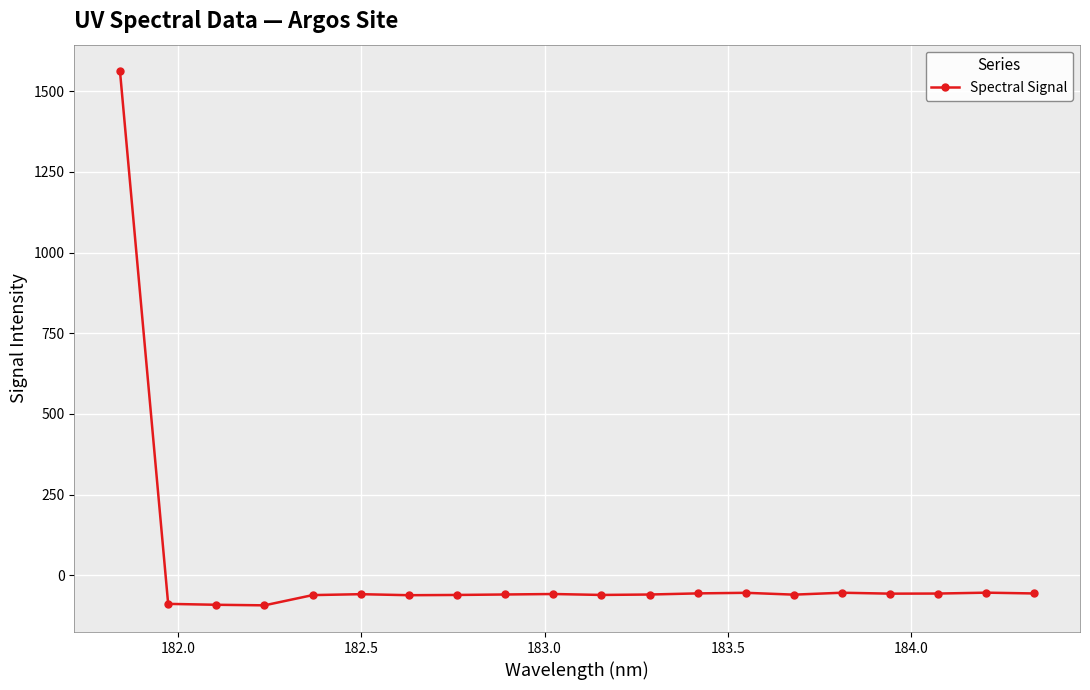

What is the maximum value shown in the chart?

1561.4